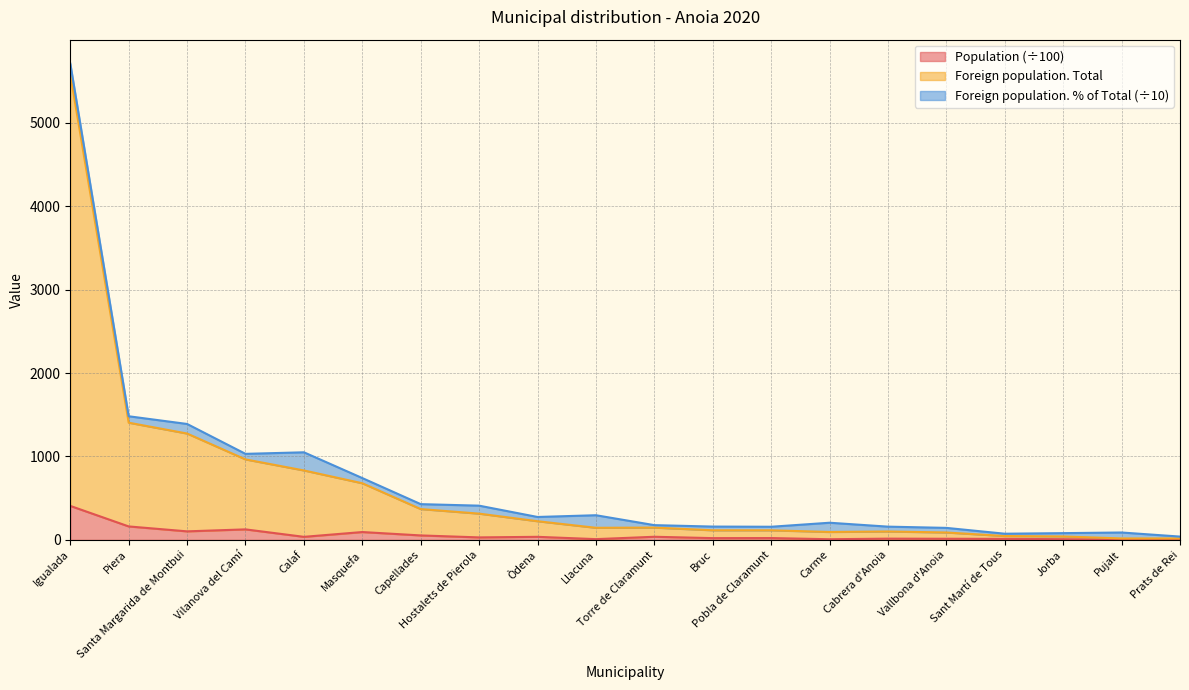

What is the difference between the maximum and minimum values in the Foreign population. Total series?

5568.3